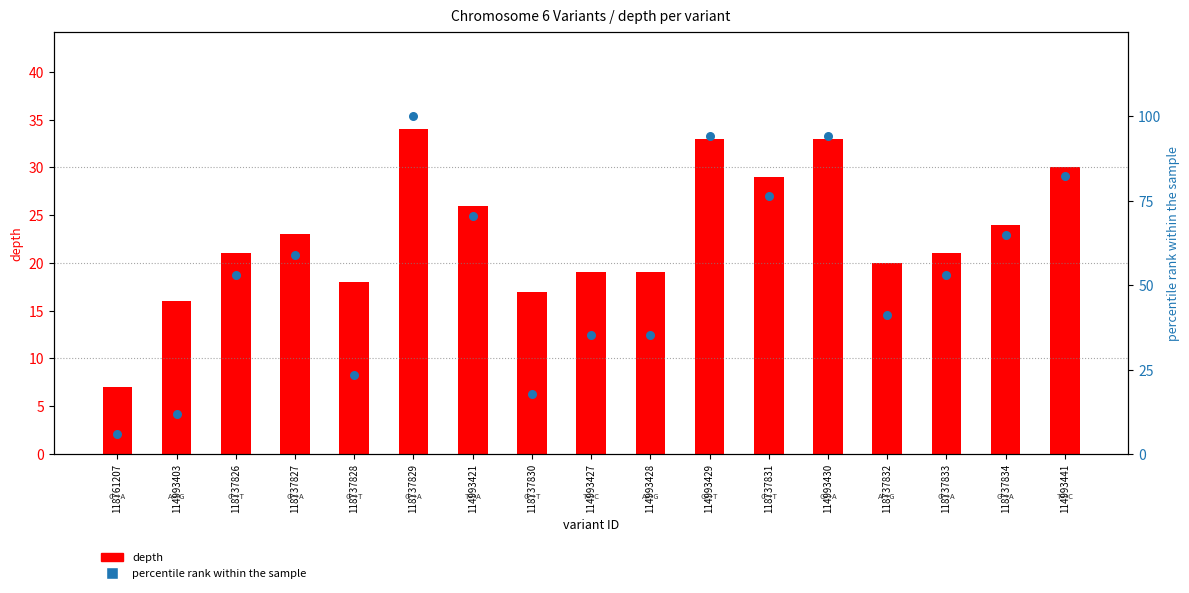

At which category is the sum across all series the highest?

118737829